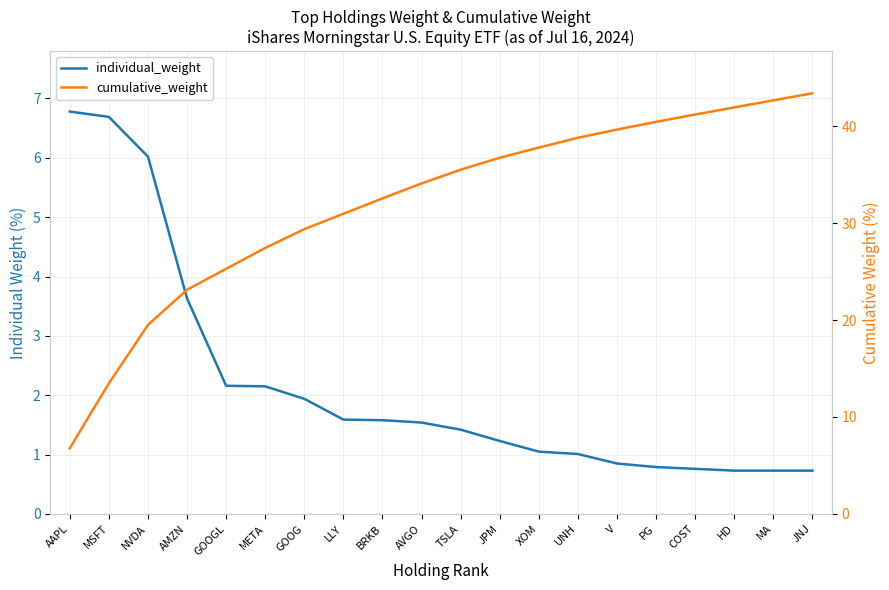

What value does the individual_weight series have at AMZN?

3.6